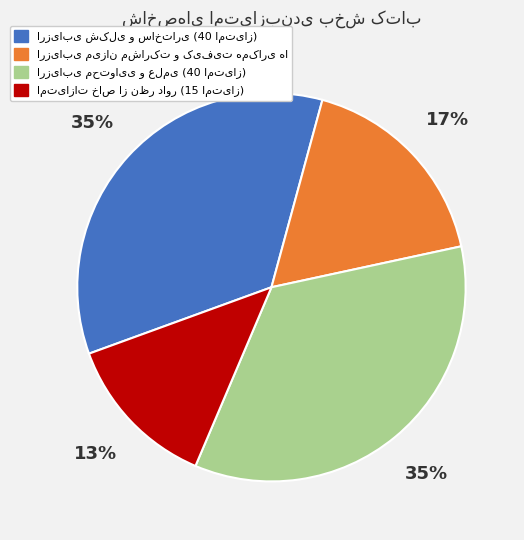

To the nearest percent, what is the difference between the largest and smallest slice percentages?

22%